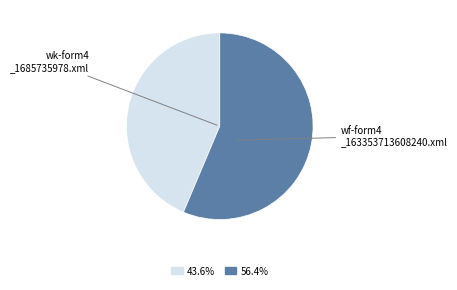

Is there any slice that represents more than half of the pie?

Yes